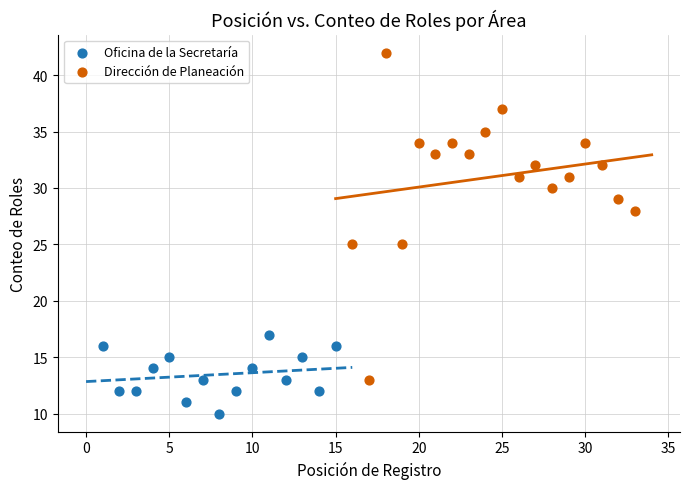

Which series has the widest spread of Y values?

Dirección de Planeación